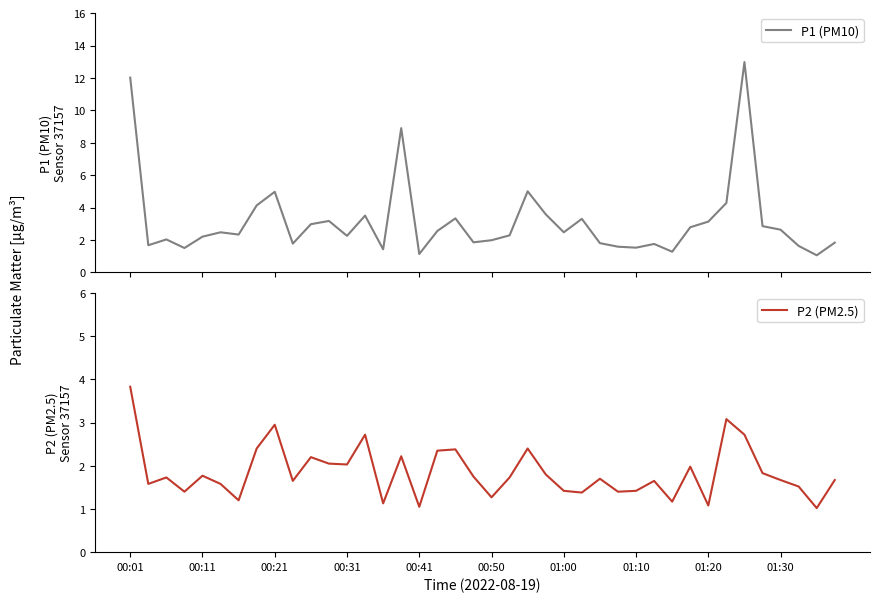

What is the lowest value of the P1 (PM10) series?

1.1